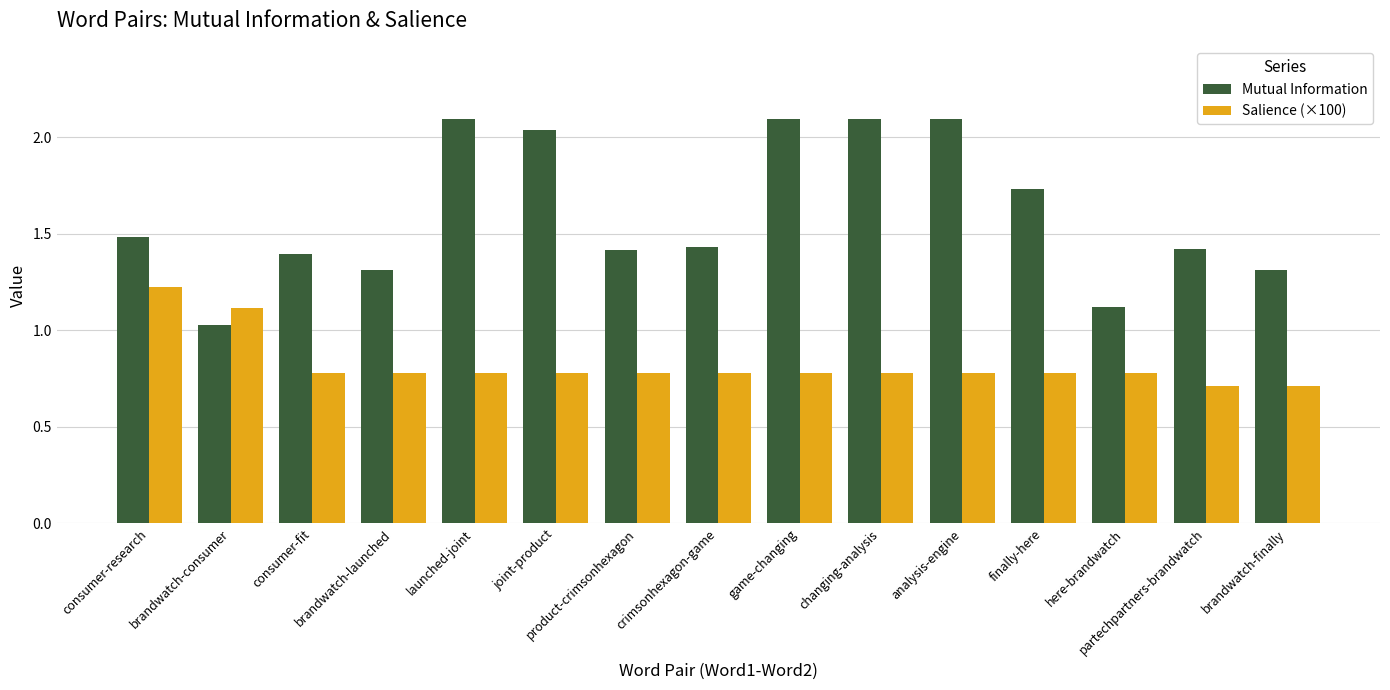

Which series has the widest spread of values?

Mutual Information